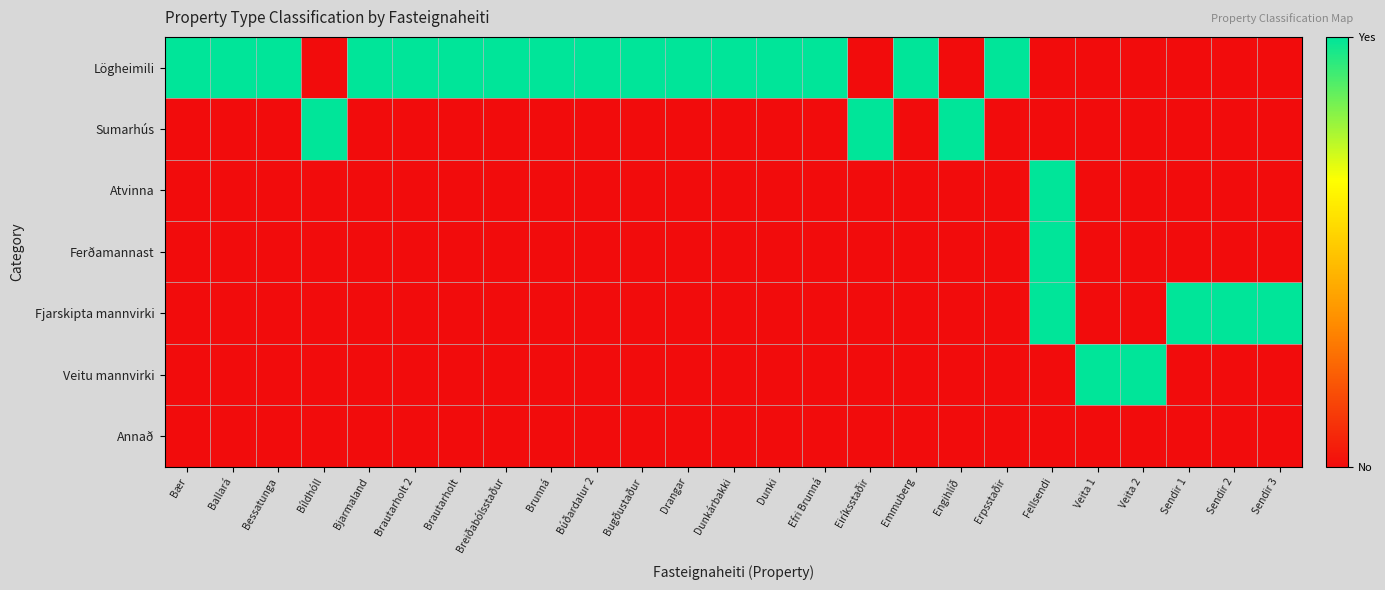

Which has a higher value, Emmuberg or Sendir 3?

Emmuberg